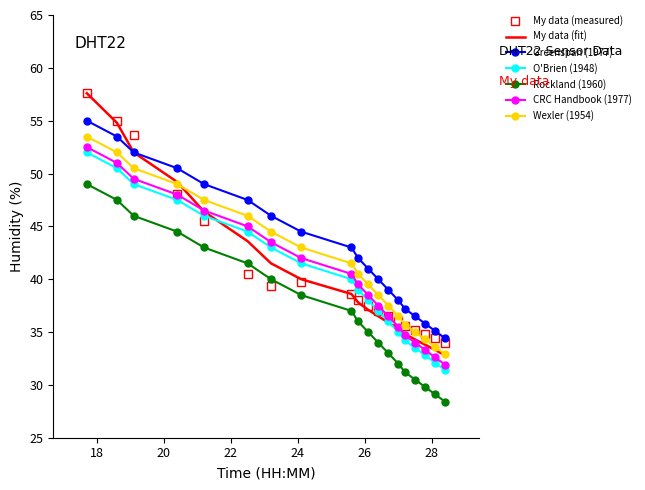

Which series has the largest range (max minus min)?

My data (fit)